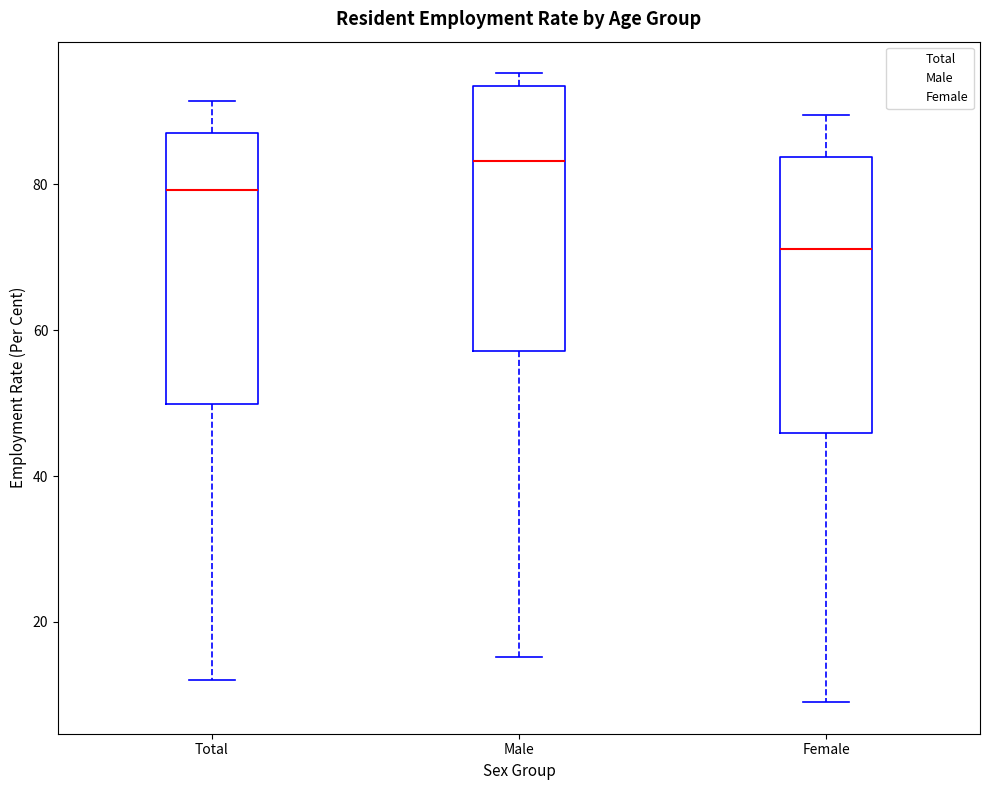

Which box has the lowest median line?

Female